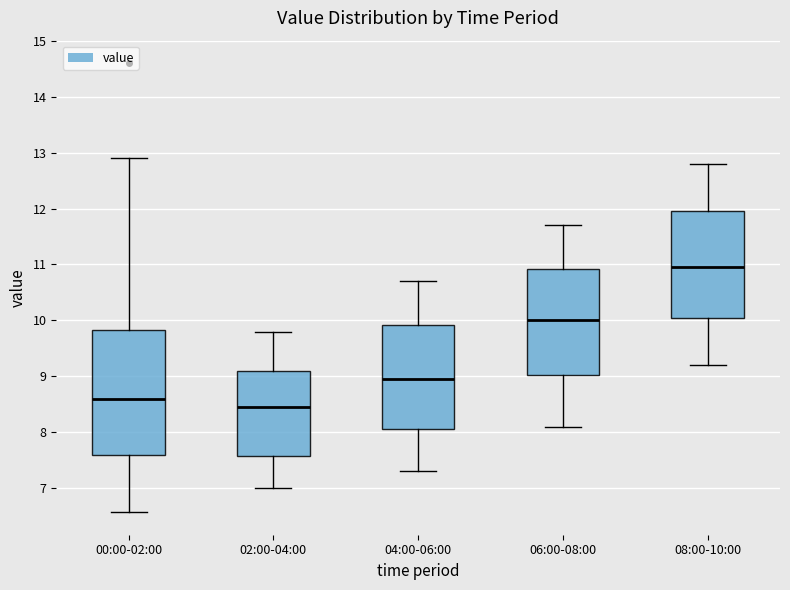

Which box has the lowest median line?

02:00-04:00